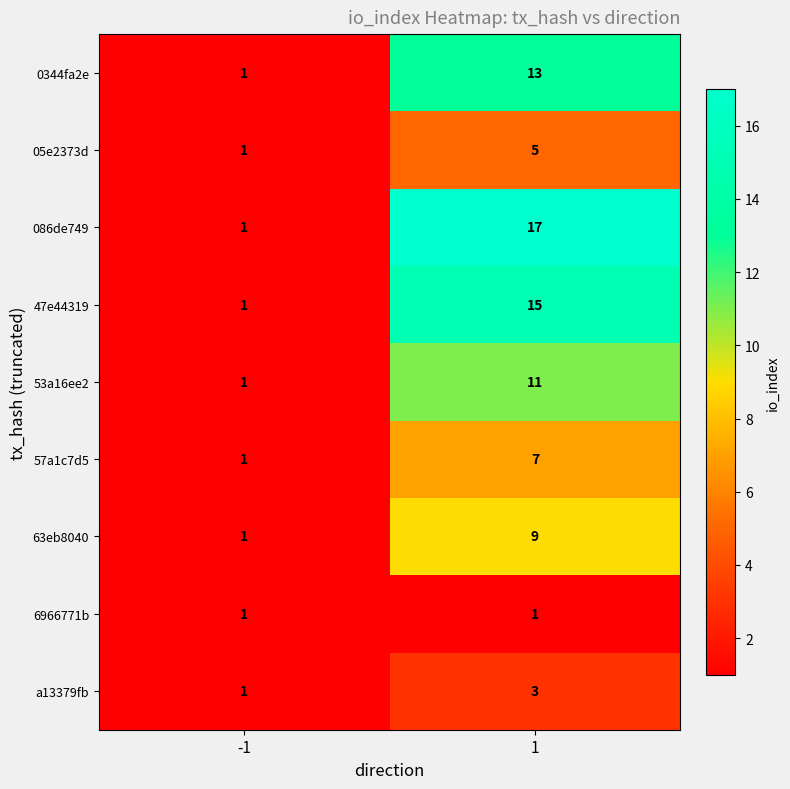

Which series has the largest range (max minus min)?

086de749